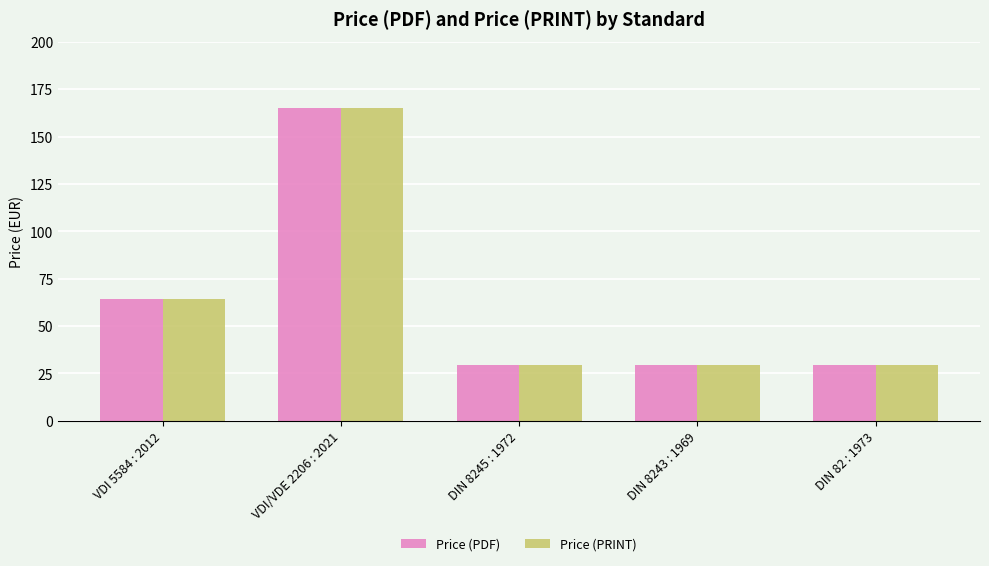

What is the label of the 3rd bar from the right?

DIN 8245 : 1972